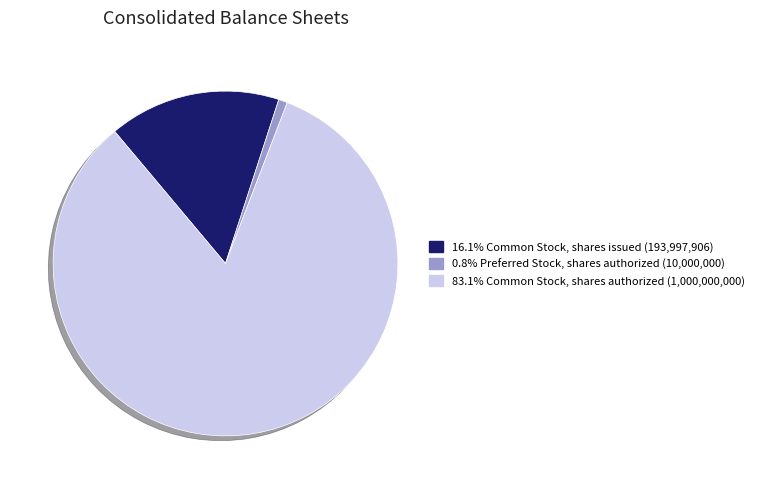

How many segments does this pie chart have?

3